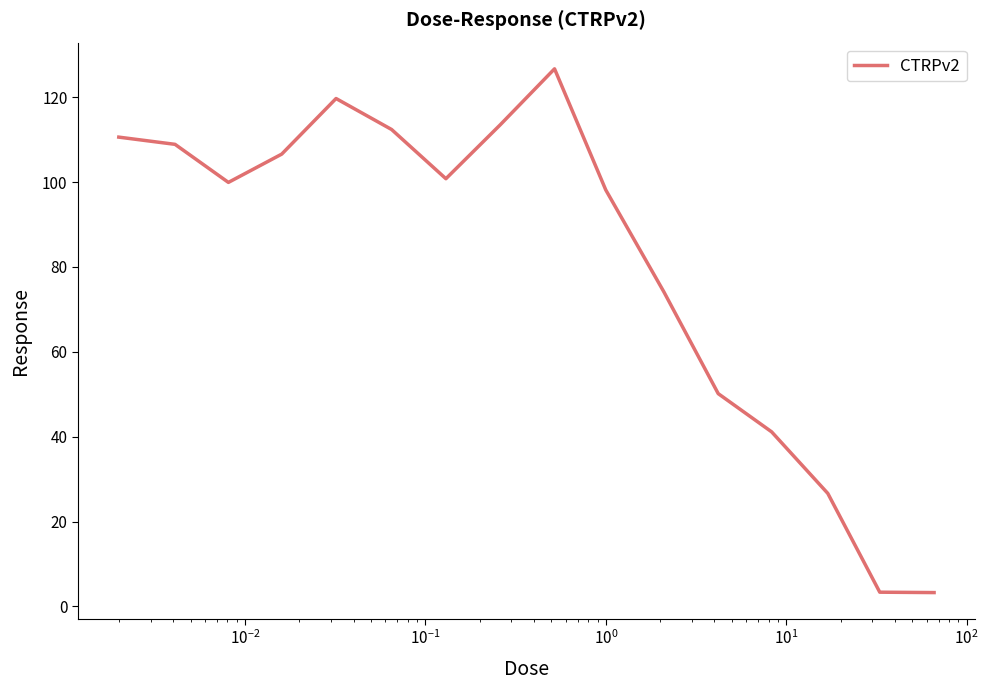

What is the smallest value displayed?

3.2